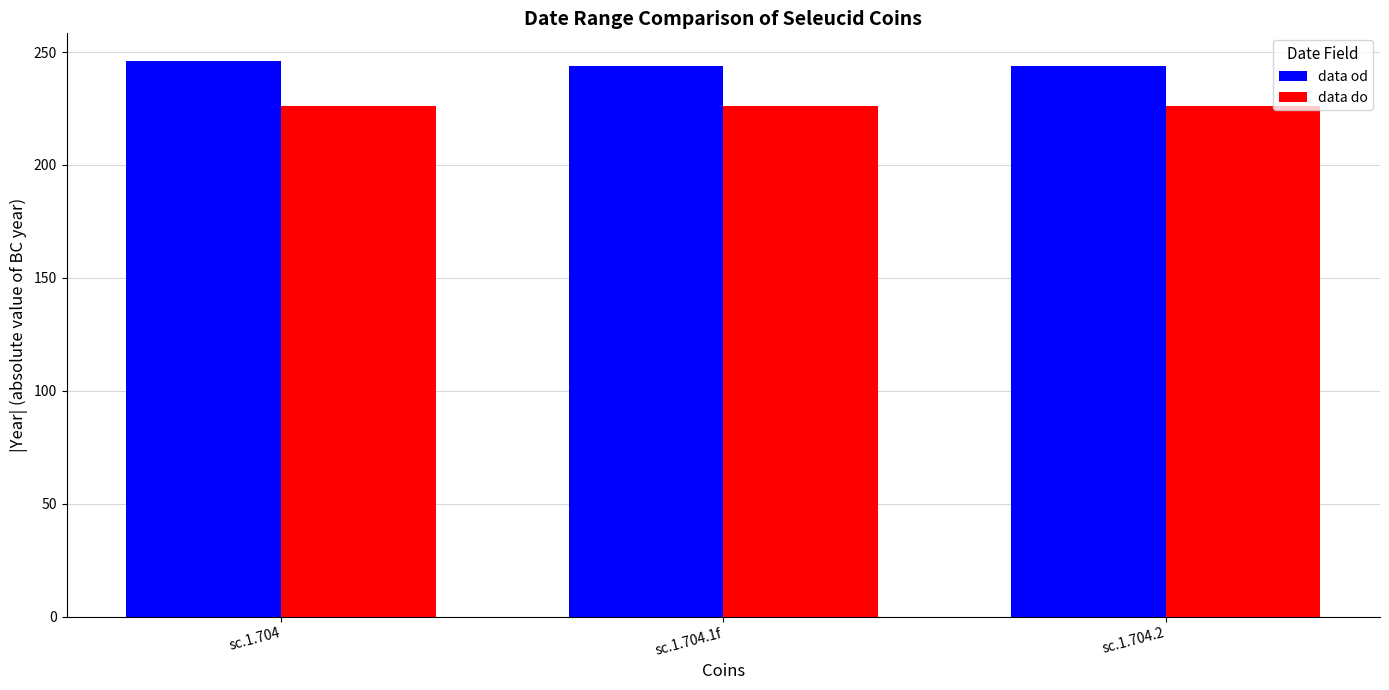

What is the sum of the data od values at sc.1.704 and sc.1.704.1f?

490